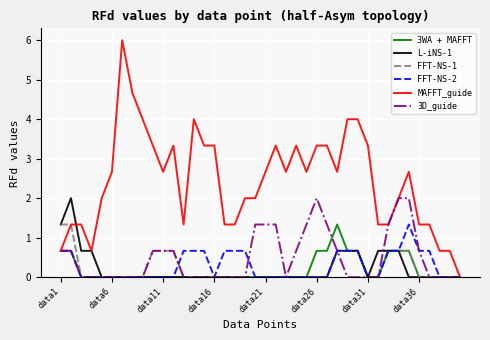

Is this an area chart (filled region under the line)?

No